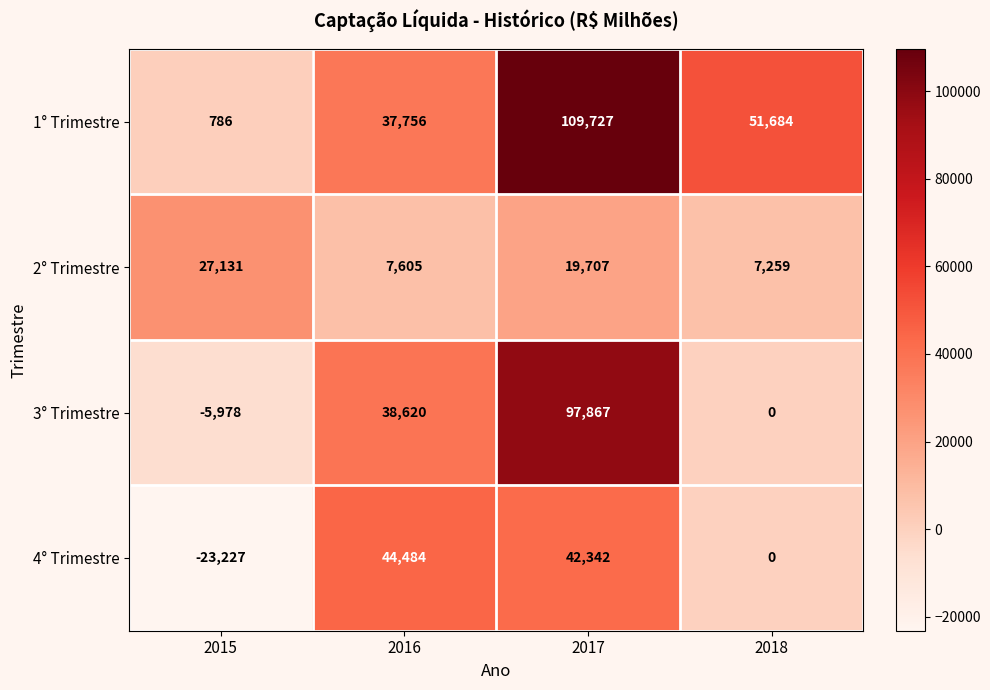

True or false: 3° Trimestre has a value of 26293 at 2016.

False